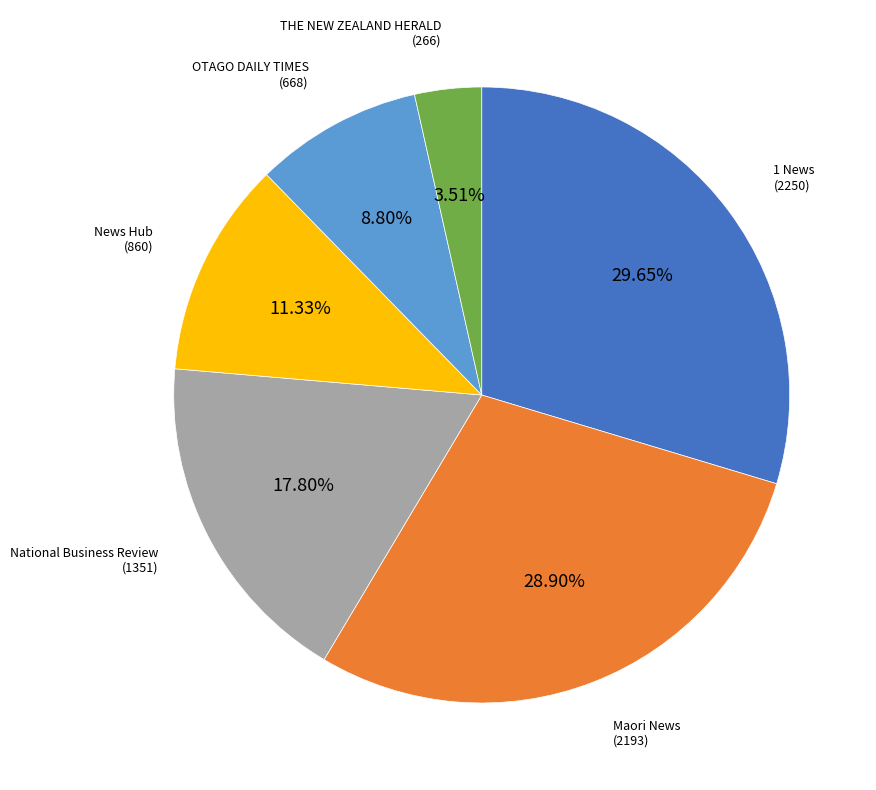

To the nearest percent, what portion does News Hub represent?

11%